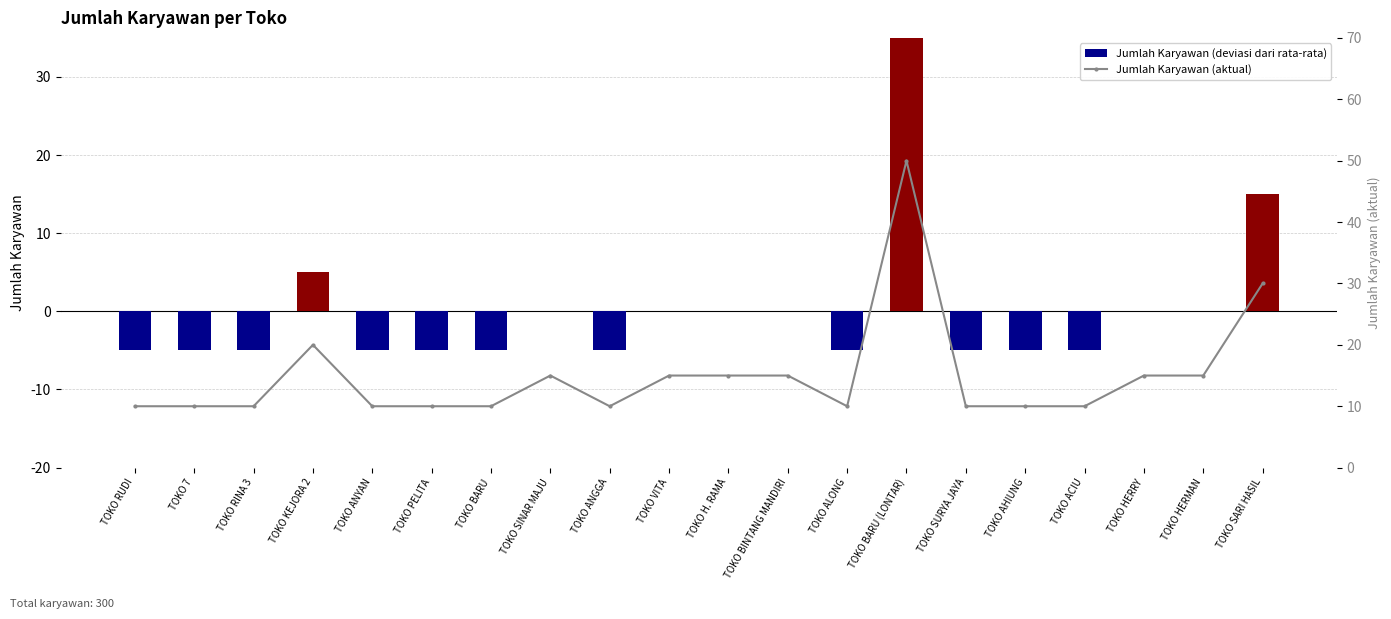

How many distinct data groups are displayed?

2